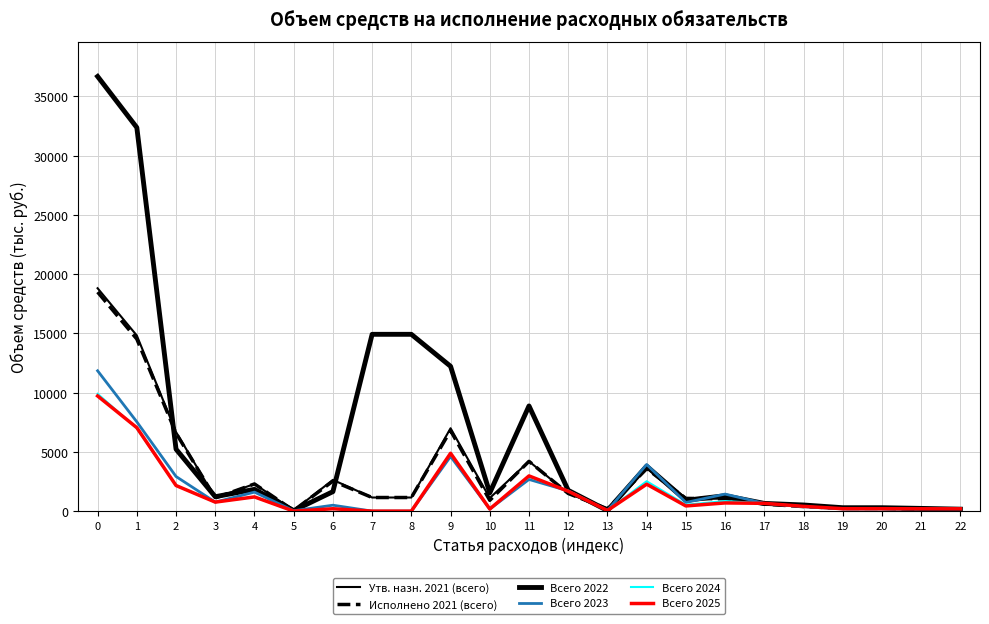

How many lines are shown in the chart?

6